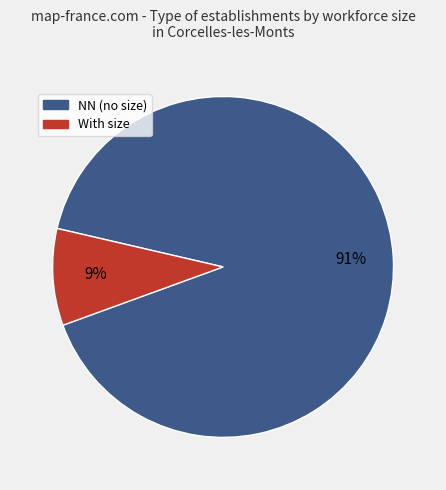

Combined, do NN (no size) and With size account for over 50%?

Yes